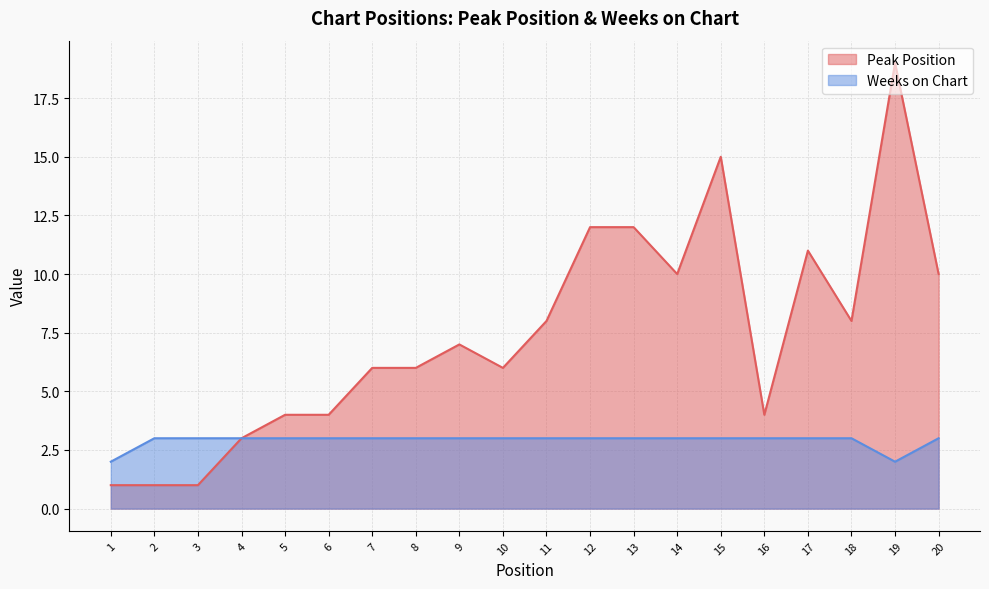

What is the total value across all series at 20?

13